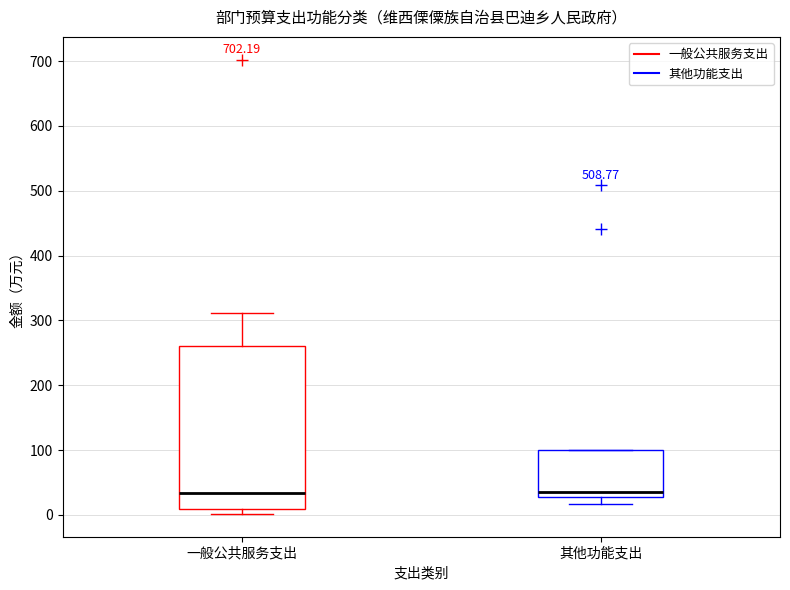

Which box is the tallest, from its lower edge to its upper edge?

一般公共服务支出